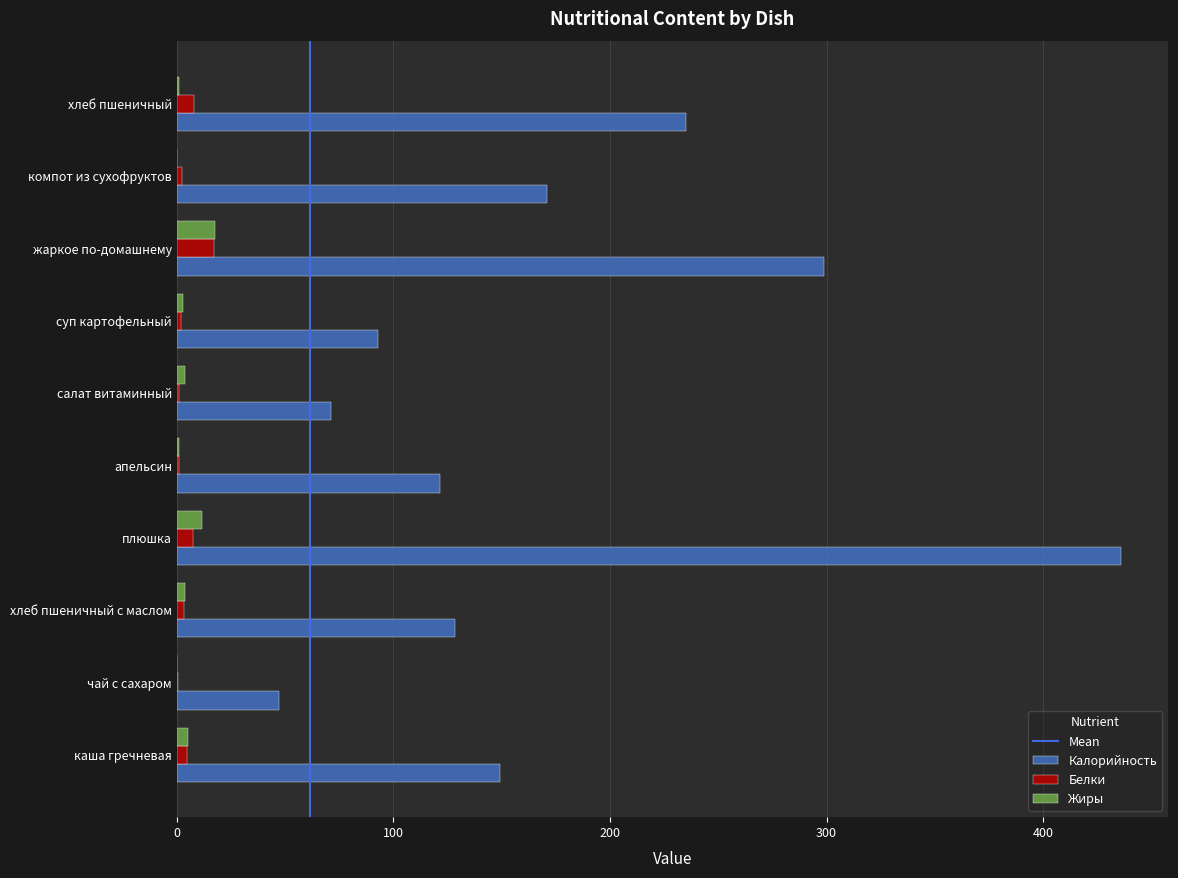

What is the maximum value shown in the chart?

436.0